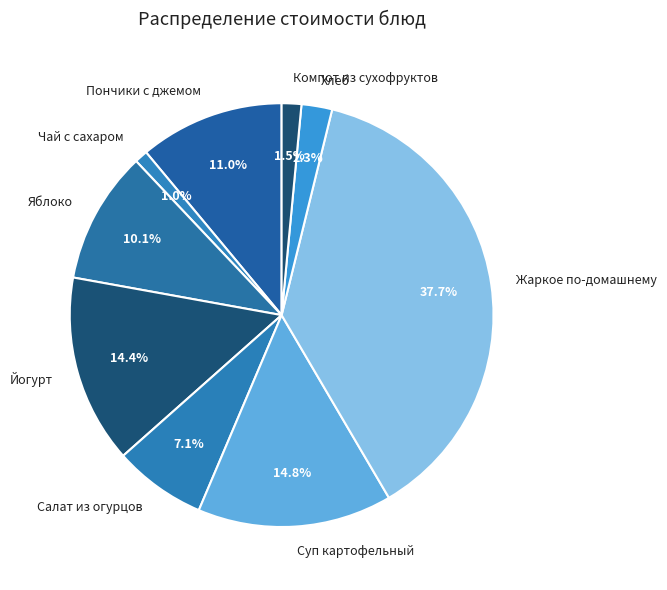

What percentage is NOT represented by Чай с сахаром?

99.0%